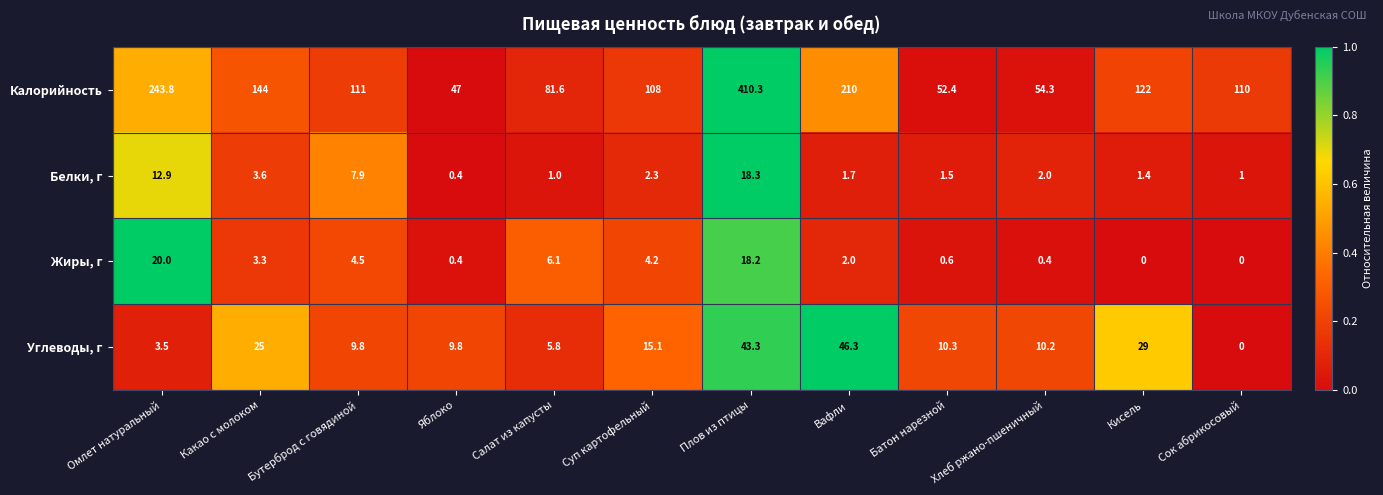

Where is Углеводы, г nearest to the value 23?

Какао с молоком